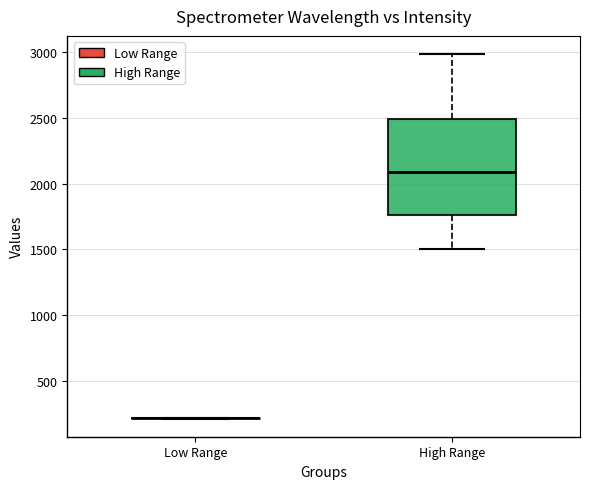

Reading left to right, read every box against the y-axis: the position of its median line, the range the box covers, and the ends of its whiskers. The values are not printed on the chart, so give them approximately, as read against the axis.

Low Range: box collapsed to a line at 200, whiskers 200 to 200
High Range: median 2100, box 1750 to 2500, whiskers 1500 to 3000